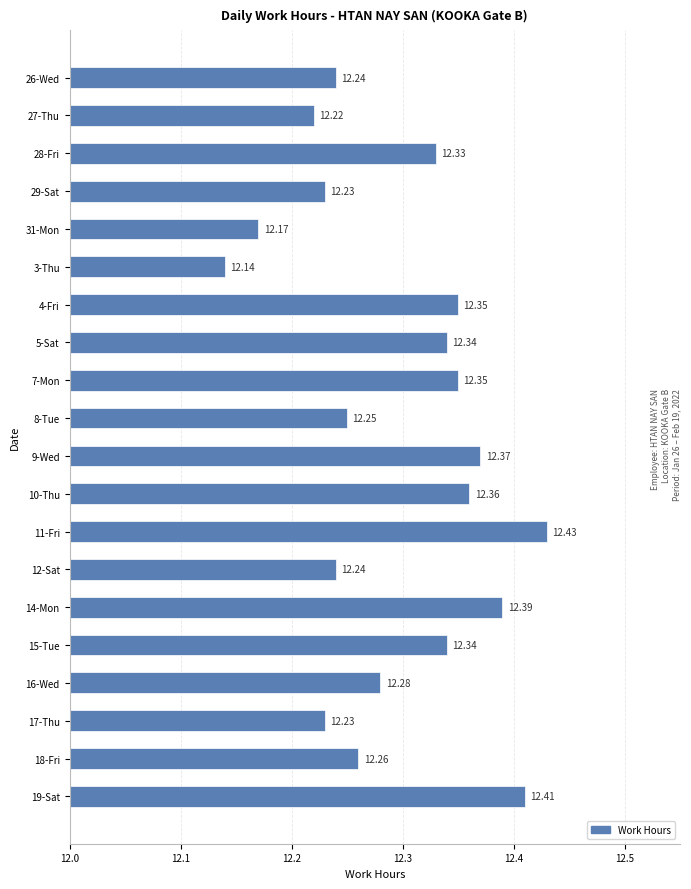

What is the smallest value displayed?

12.1